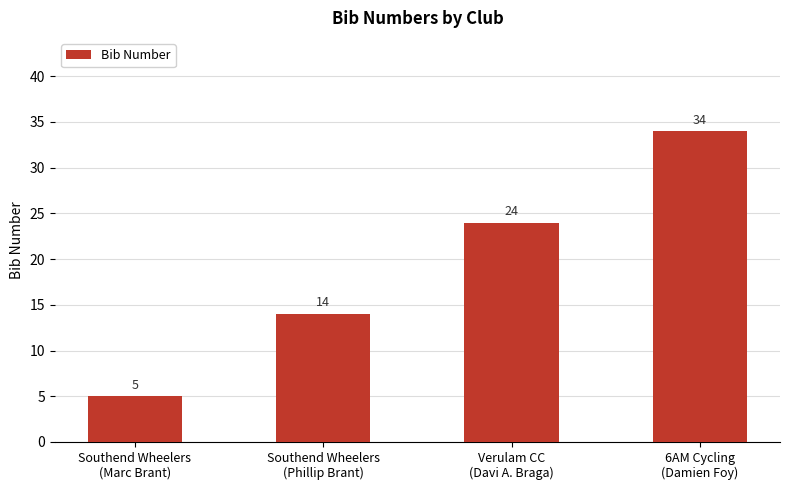

What is the change in value from Verulam CC
(Davi A. Braga) to 6AM Cycling
(Damien Foy)?

+10